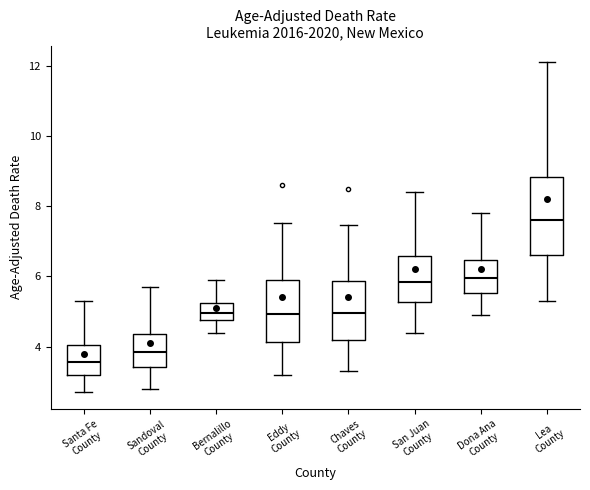

Reading left to right, read every box against the y-axis: the position of its median line, the range the box covers, and the ends of its whiskers. The values are not printed on the chart, so give them approximately, as read against the axis.

Santa Fe County: median 3.6, box 3.2 to 4.0, whiskers 2.8 to 5.4
Sandoval County: median 3.8, box 3.4 to 4.4, whiskers 2.8 to 5.8
Bernalillo County: median 5.0, box 4.8 to 5.2, whiskers 4.4 to 6.0
Eddy County: median 5.0, box 4.2 to 6.0, whiskers 3.2 to 7.6
Chaves County: median 5.0, box 4.2 to 5.8, whiskers 3.4 to 7.4
San Juan County: median 5.8, box 5.2 to 6.6, whiskers 4.4 to 8.4
Dona Ana County: median 6.0, box 5.6 to 6.4, whiskers 5.0 to 7.8
Lea County: median 7.6, box 6.6 to 8.8, whiskers 5.4 to 12.2